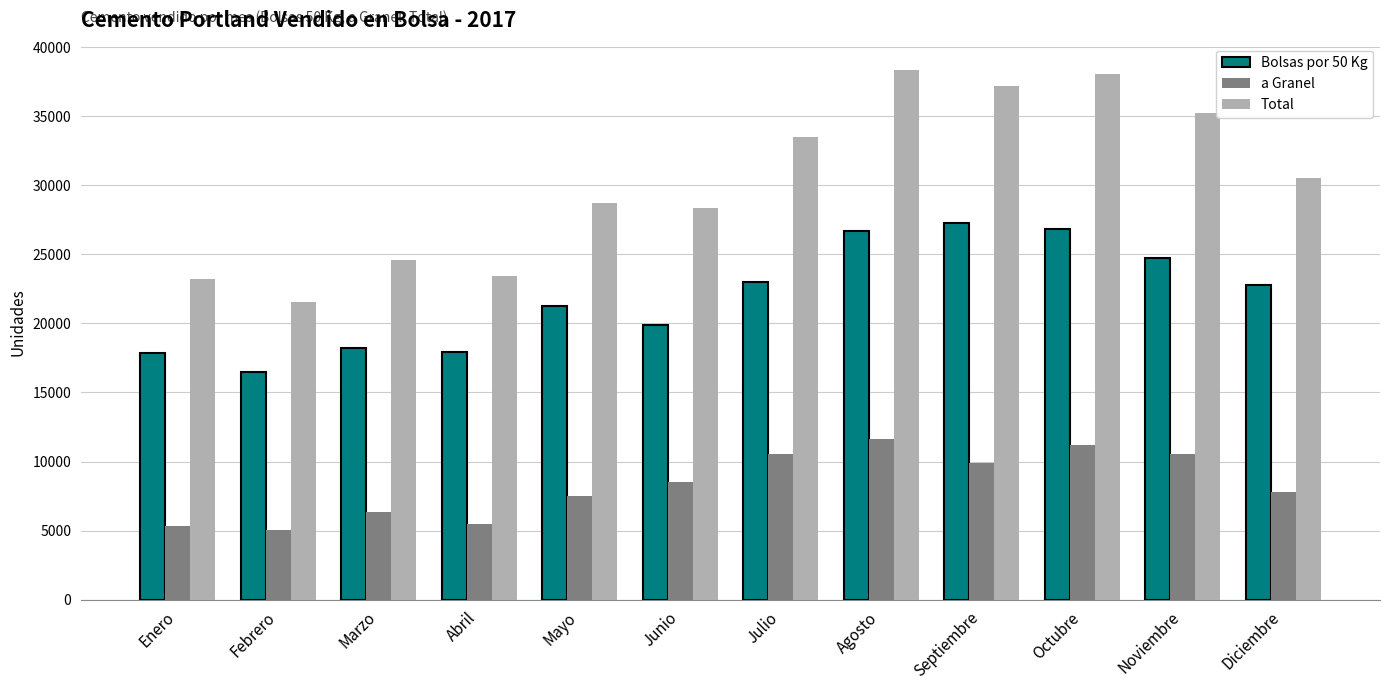

Which series has the largest range (max minus min)?

Total